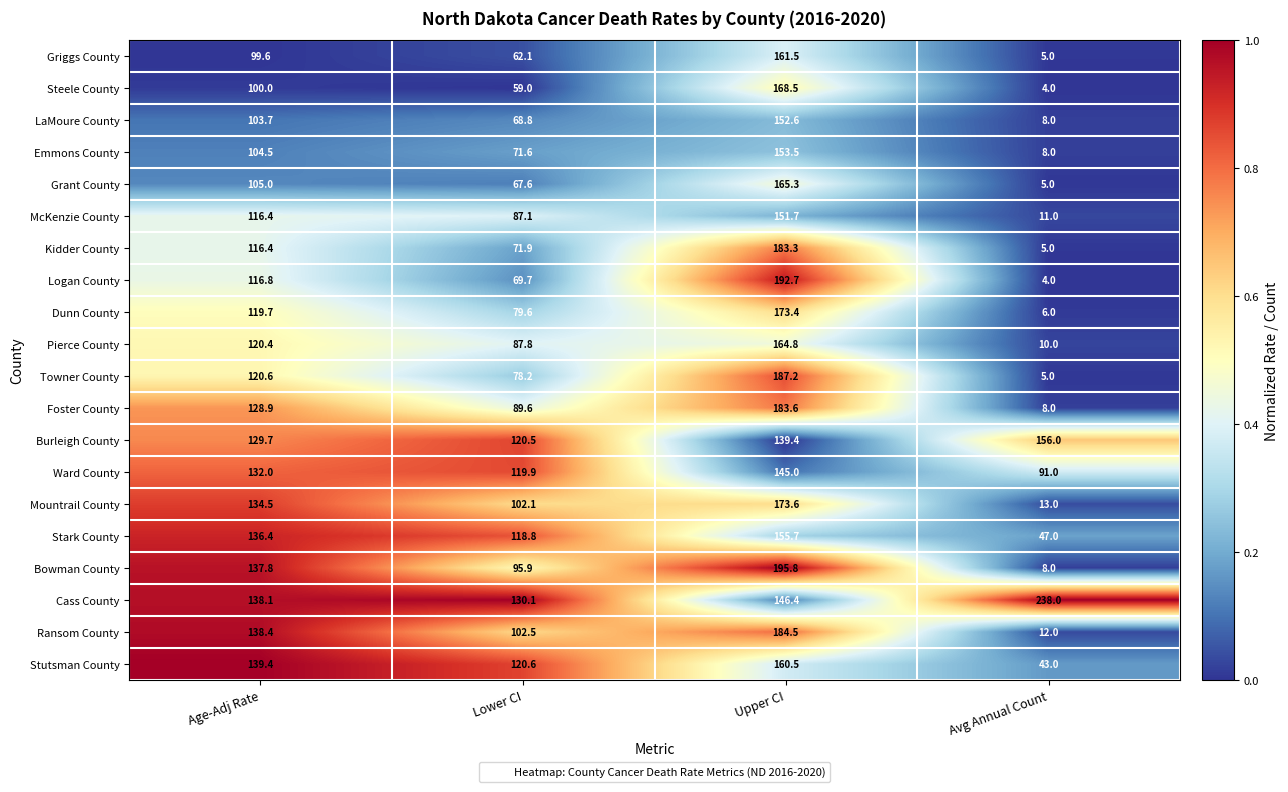

Rank the categories by Foster County value from highest to lowest.

Upper CI, Age-Adj Rate, Lower CI, Avg Annual Count